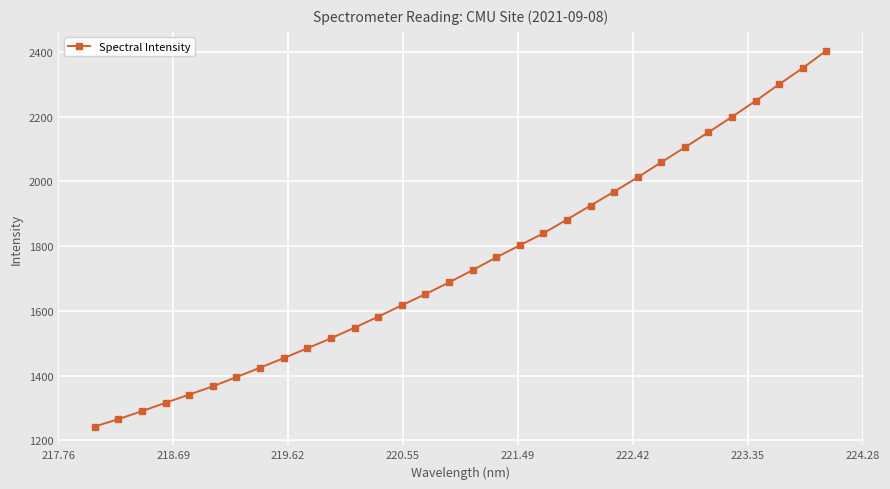

Count the number of categories in the chart.

32